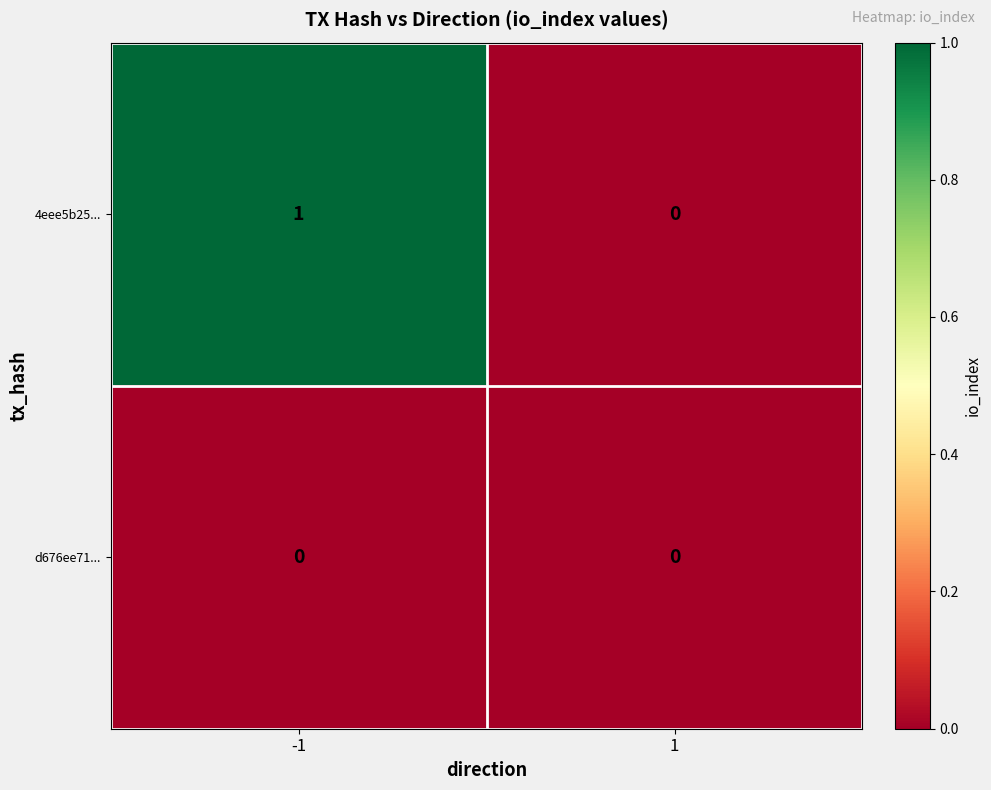

Which series has the largest total across all categories?

4eee5b25...